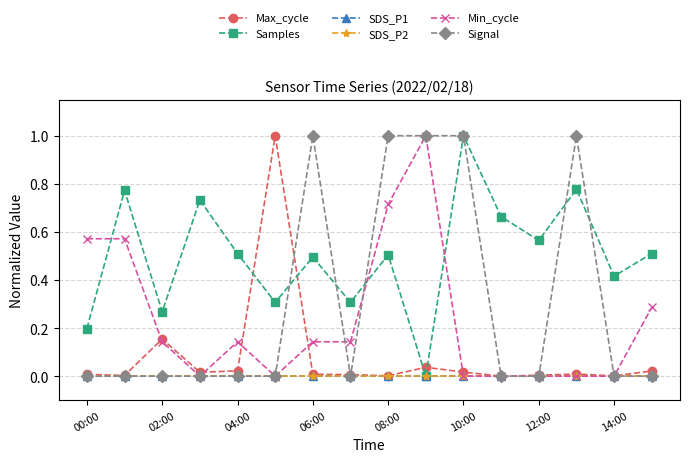

True or false: Samples has more than 0 interior local peaks.

True